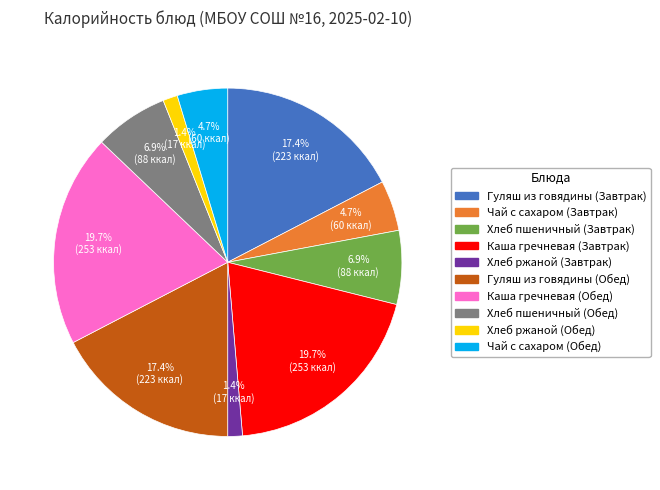

What percentage is NOT represented by Хлеб ржаной (Завтрак)?

98.6%